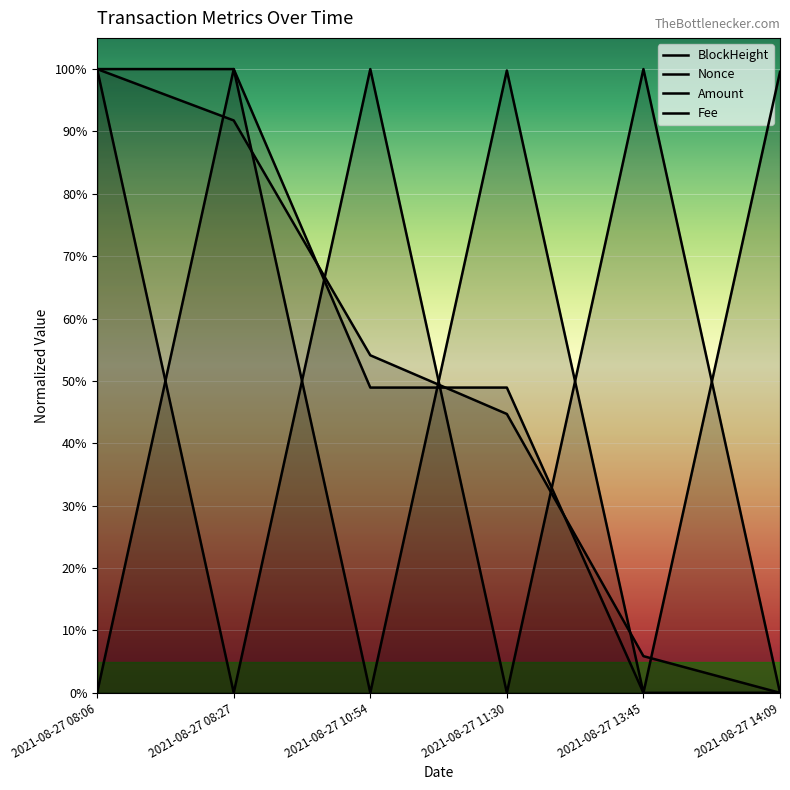

At how many categories does at least one series exceed 0?

6